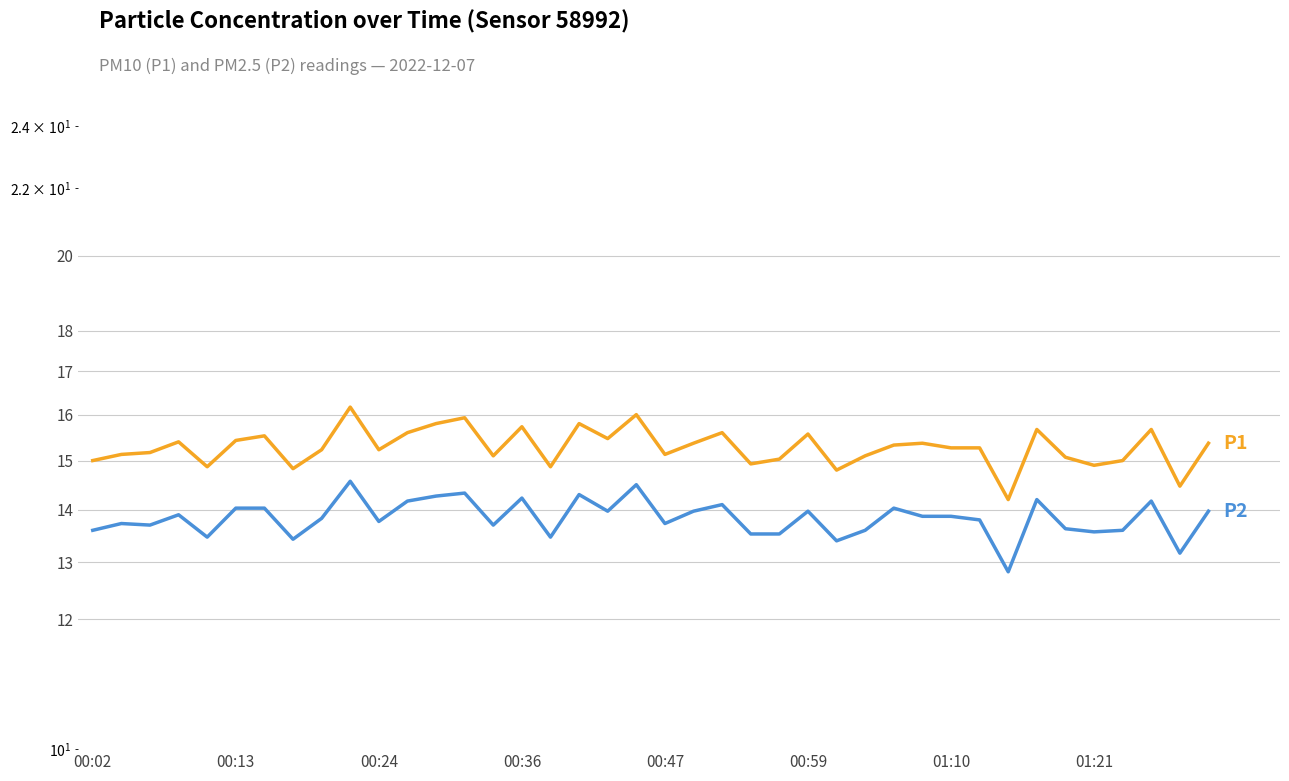

At which category does the chart reach its minimum across all series?

32